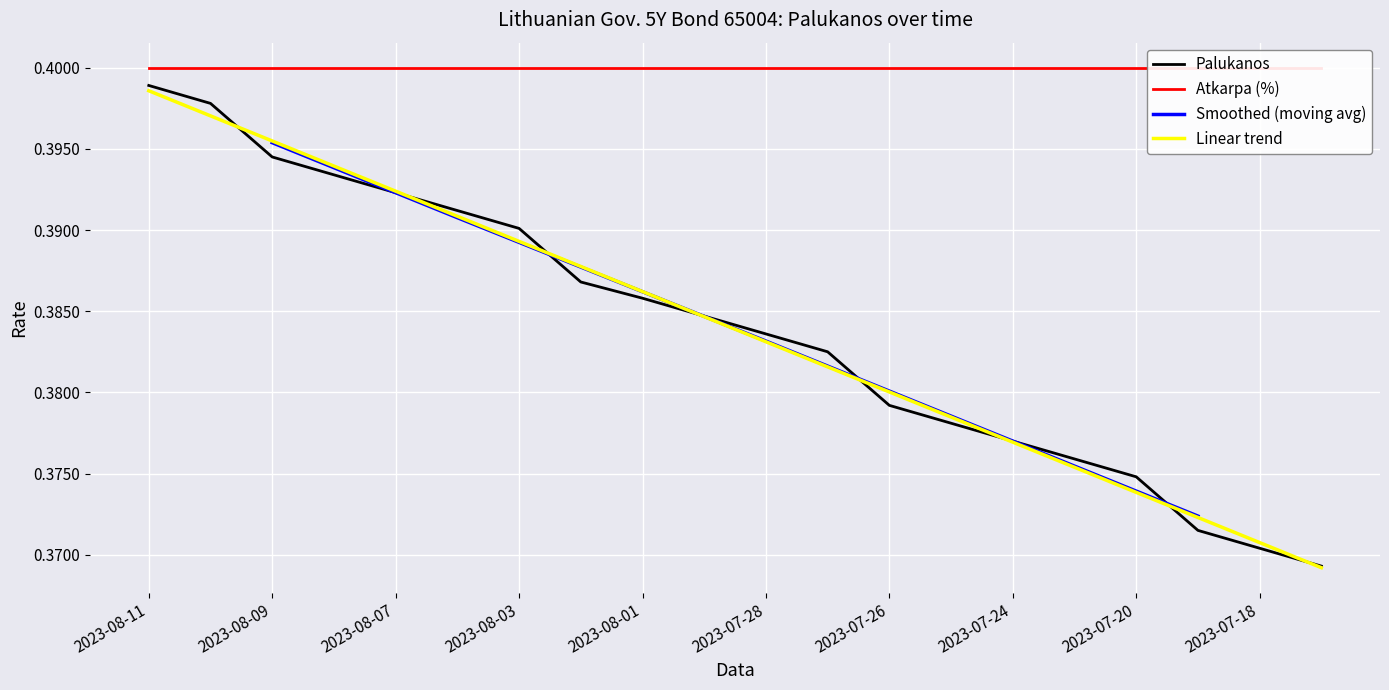

The value at 2023-08-04 is 0.4. True or false?

True